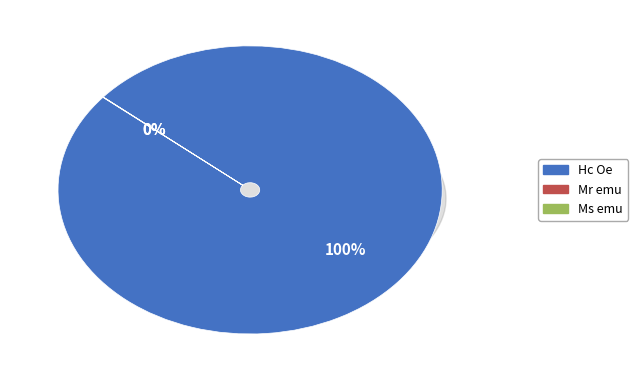

To the nearest percent, what is the average slice percentage?

33%